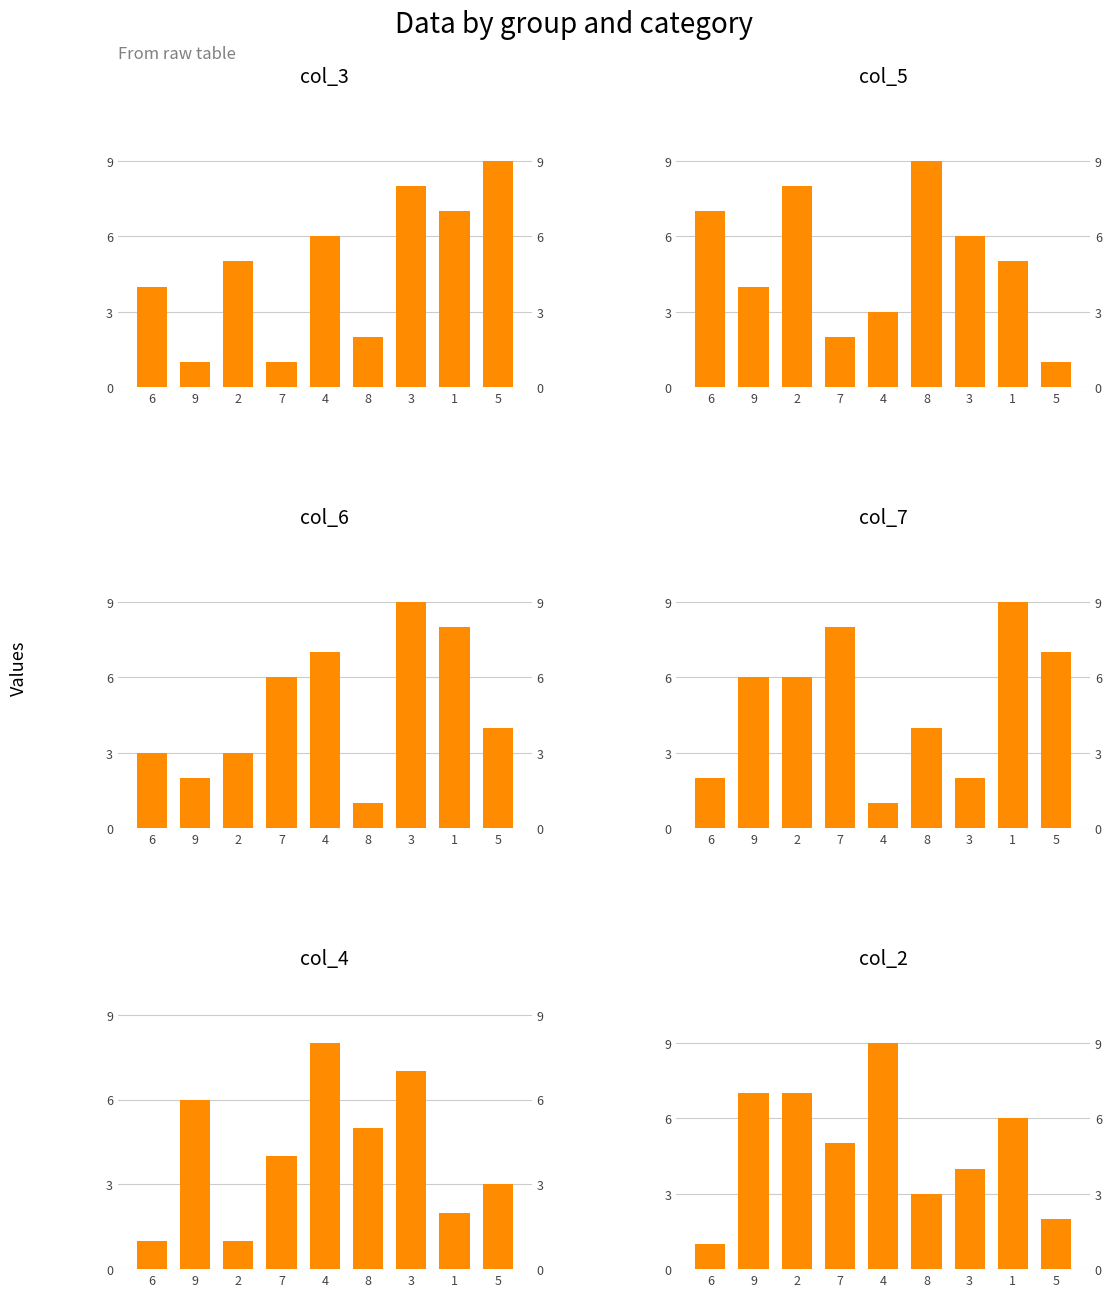

How many data points in col_2 are above 5?

4